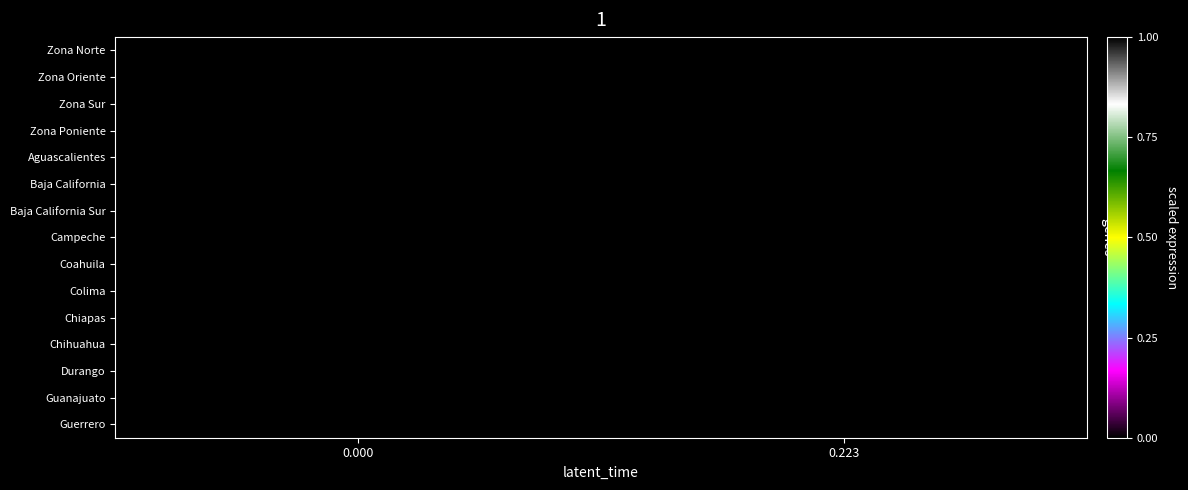

Reading left to right, extract all data points from this chart.

Zona Norte: 0.000=1.0	0.223=0.0
Zona Oriente: 0.000=1.0	0.223=0.0
Zona Sur: 0.000=1.0	0.223=0.0
Zona Poniente: 0.000=1.0	0.223=0.0
Aguascalientes: 0.000=1.0	0.223=0.0
Baja California: 0.000=1.0	0.223=0.0
Baja California Sur: 0.000=1.0	0.223=0.0
Campeche: 0.000=1.0	0.223=0.0
Coahuila: 0.000=1.0	0.223=0.0
Colima: 0.000=1.0	0.223=0.0
Chiapas: 0.000=1.0	0.223=0.0
Chihuahua: 0.000=1.0	0.223=0.0
Durango: 0.000=1.0	0.223=0.0
Guanajuato: 0.000=1.0	0.223=0.0
Guerrero: 0.000=1.0	0.223=0.0